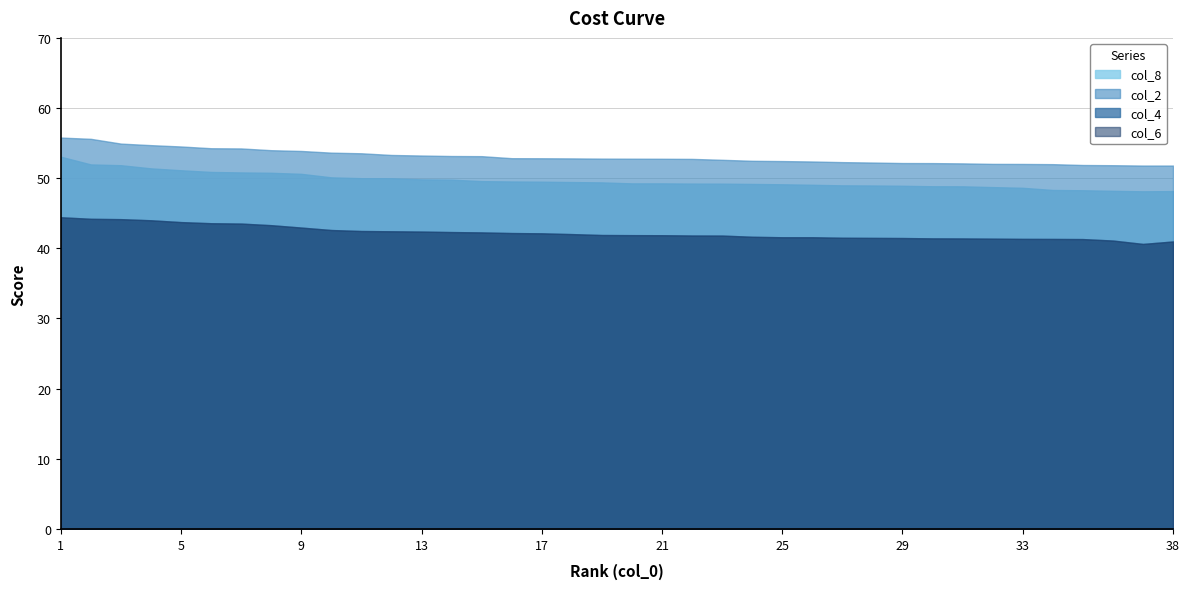

Which category has the lowest value in the col_4 series?

38